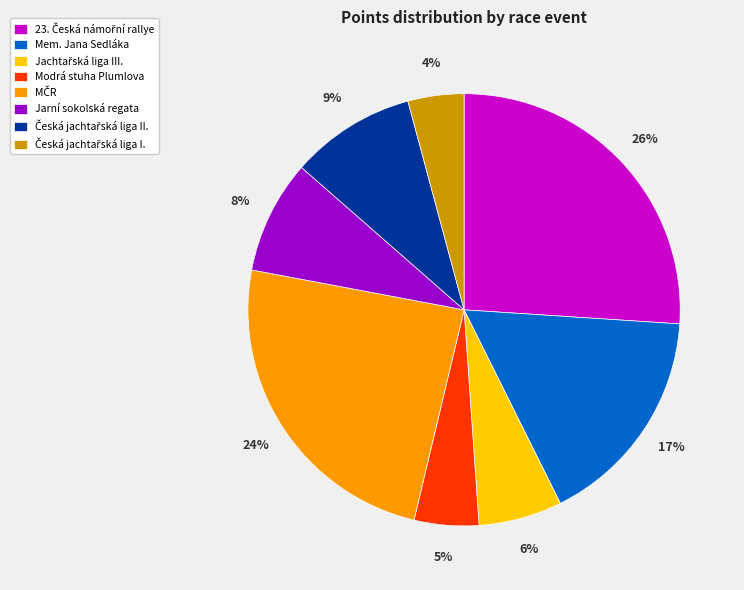

Is the sum of Modrá stuha Plumlova and Mem. Jana Sedláka greater than half?

No